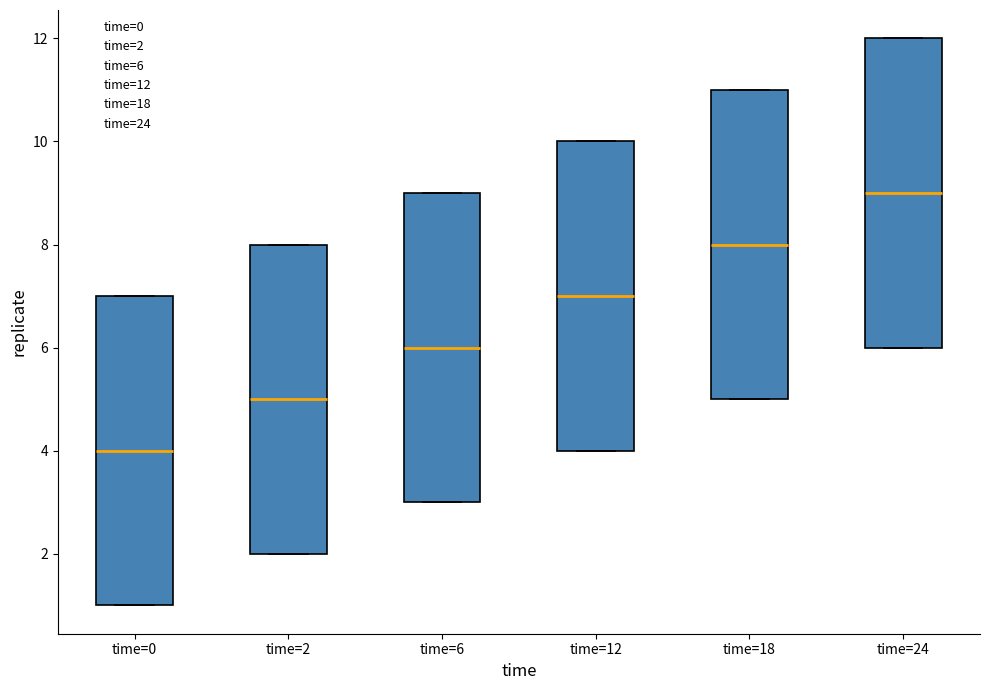

Where is the upper edge of the box for time=0 on the y-axis? The values are not printed on the chart, so give them approximately, as read against the axis.

7